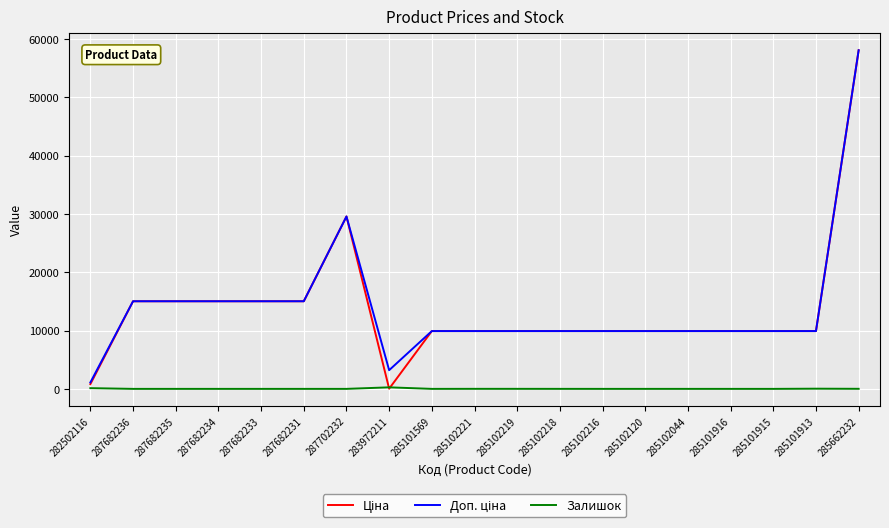

What is the greatest value displayed?

58037.0